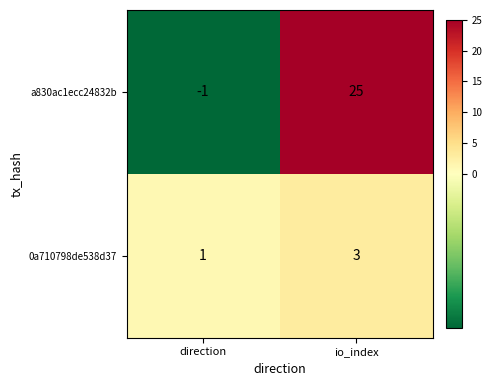

True or false: a830ac1ecc24832b has a value of -1 at direction.

True